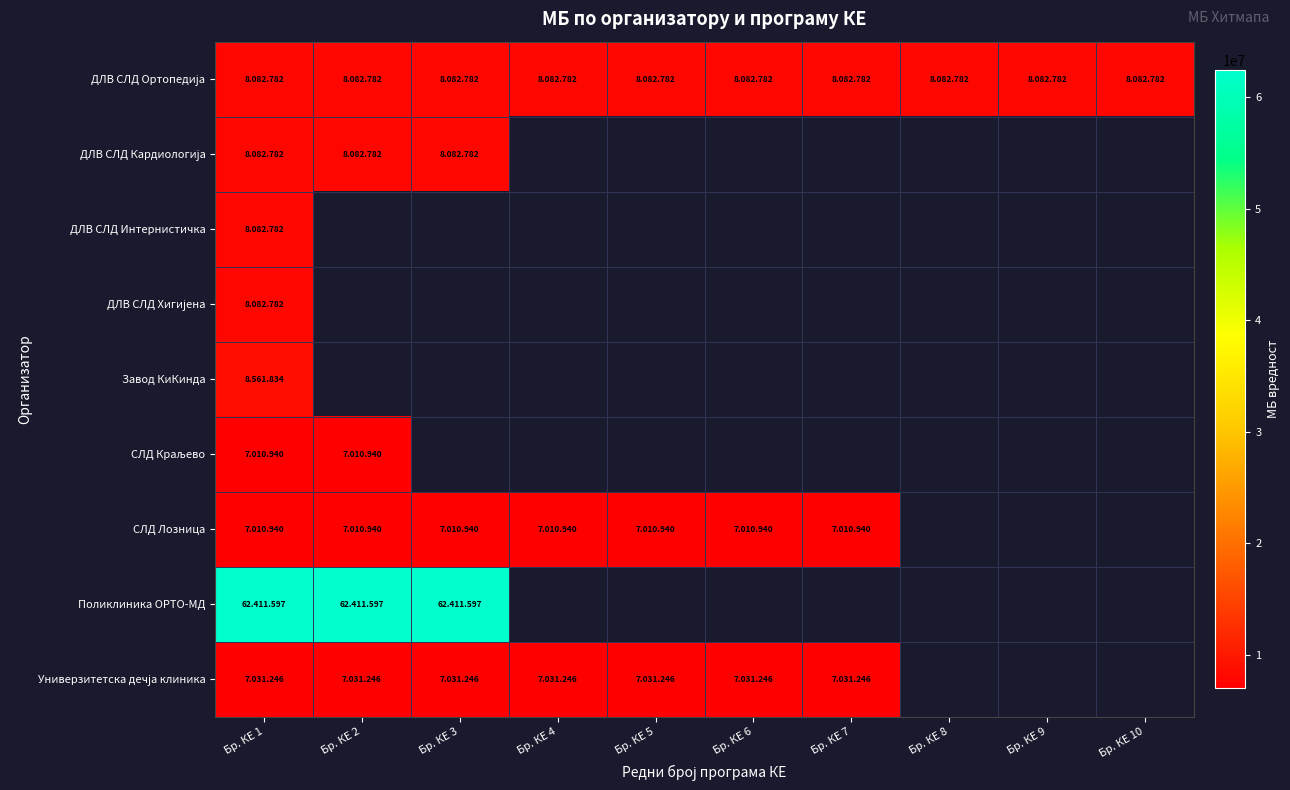

Is the value of ДЛВ СЛД Ортопедија at Бр. КЕ 7 greater than the value of Универзитетска дечја клиника at Бр. КЕ 7?

Yes